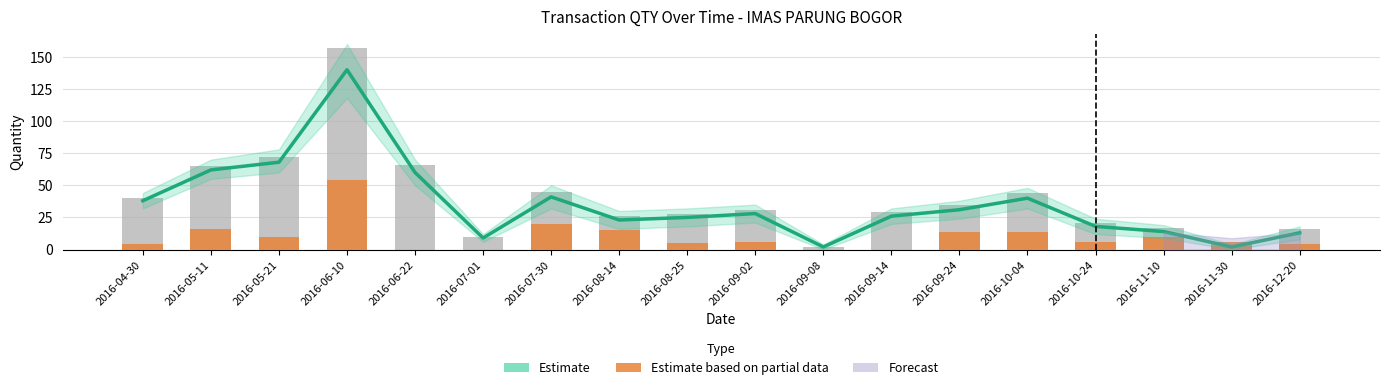

The value of QTY Retur at 2016-12-20 is 7. True or false?

False